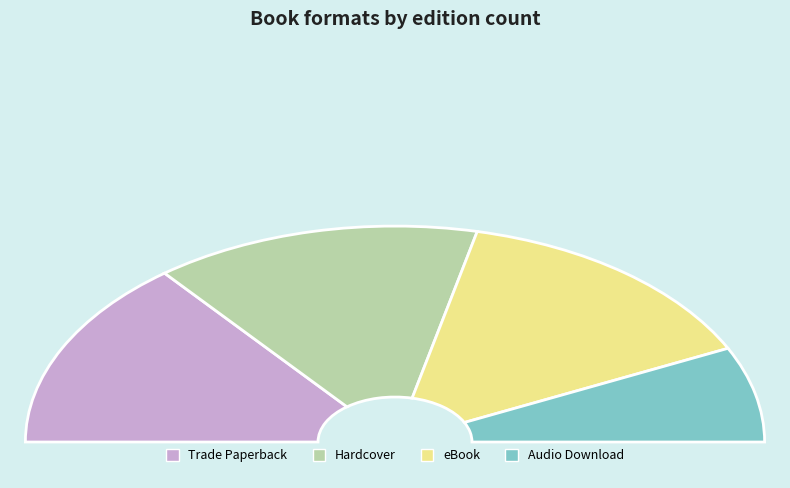

What is the total percentage of Audio Download and Trade Paperback?

42.9%